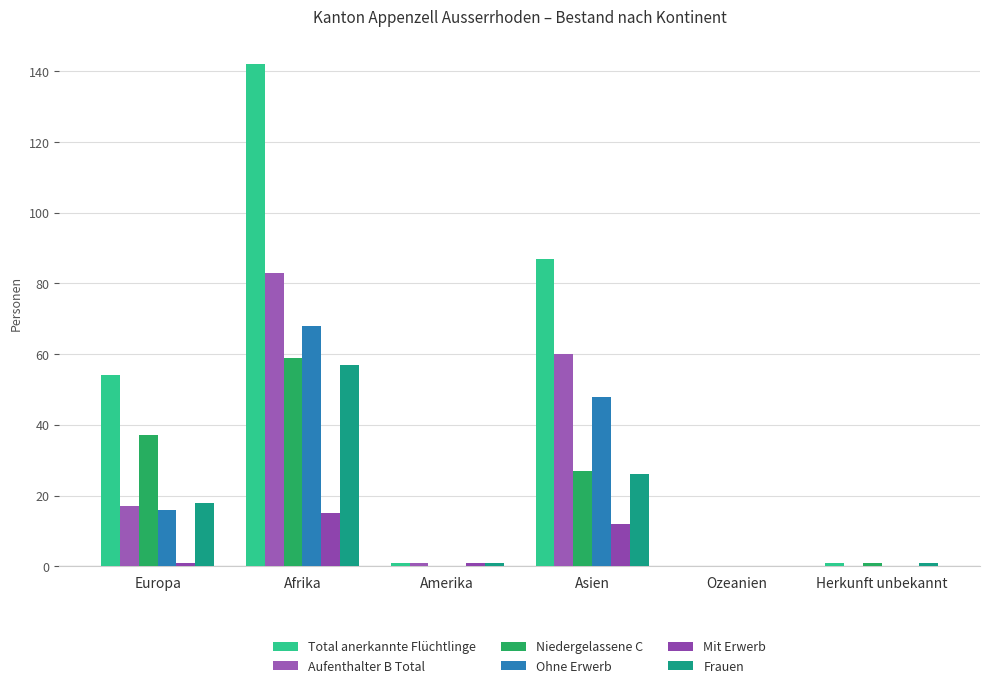

Count the number of categories in the chart.

6